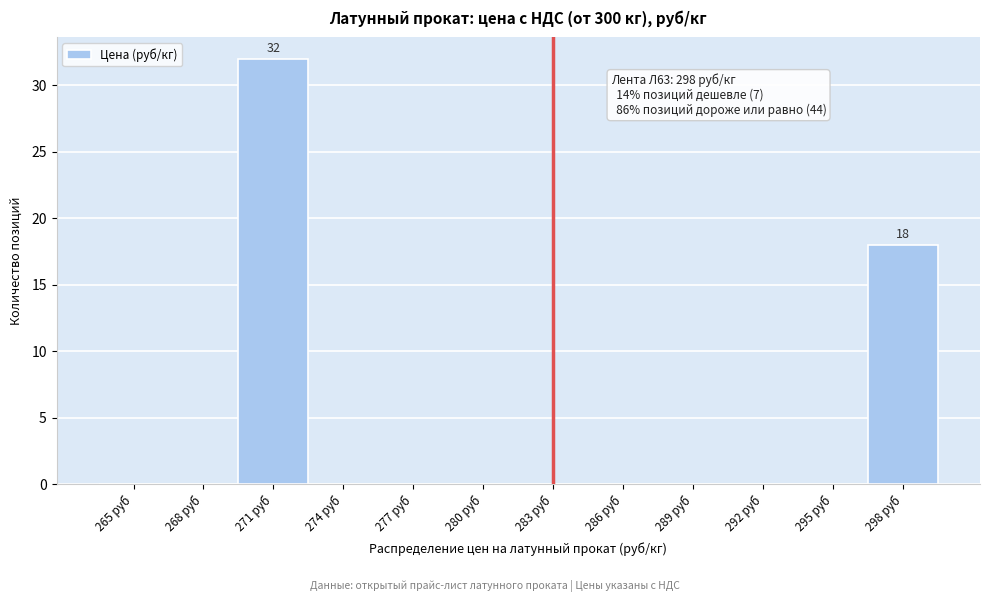

Reading left to right, list all the values displayed in this chart.

265 руб=0	268 руб=0	271 руб=32	274 руб=0	277 руб=0	280 руб=0	283 руб=0	286 руб=0	289 руб=0	292 руб=0	295 руб=0	298 руб=18